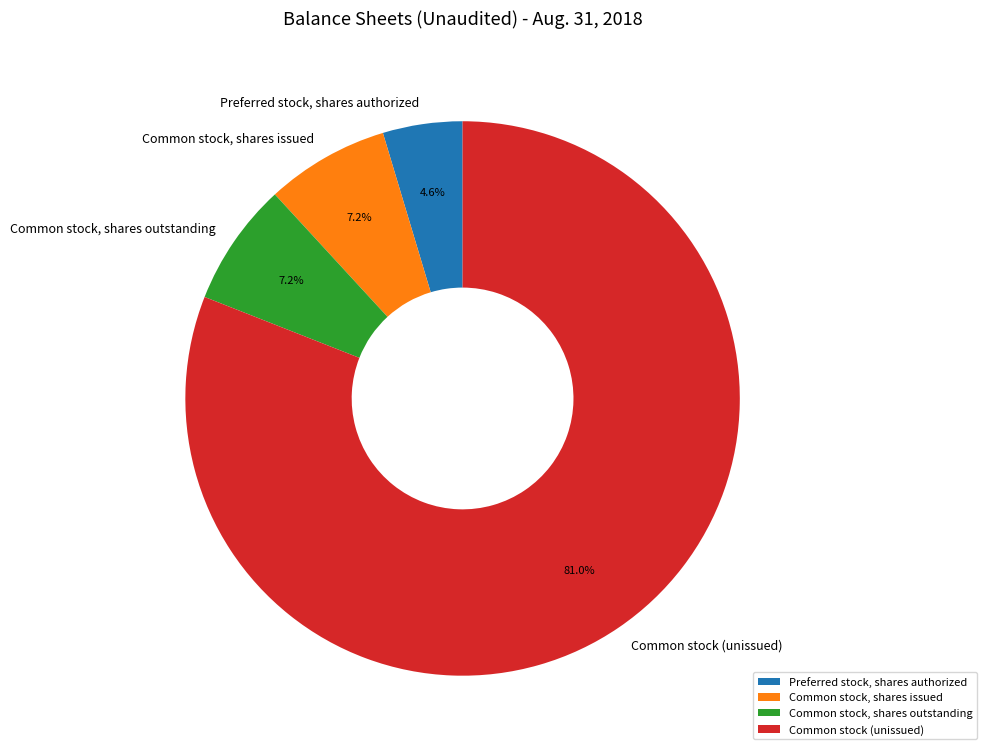

How many segments does this pie chart have?

4